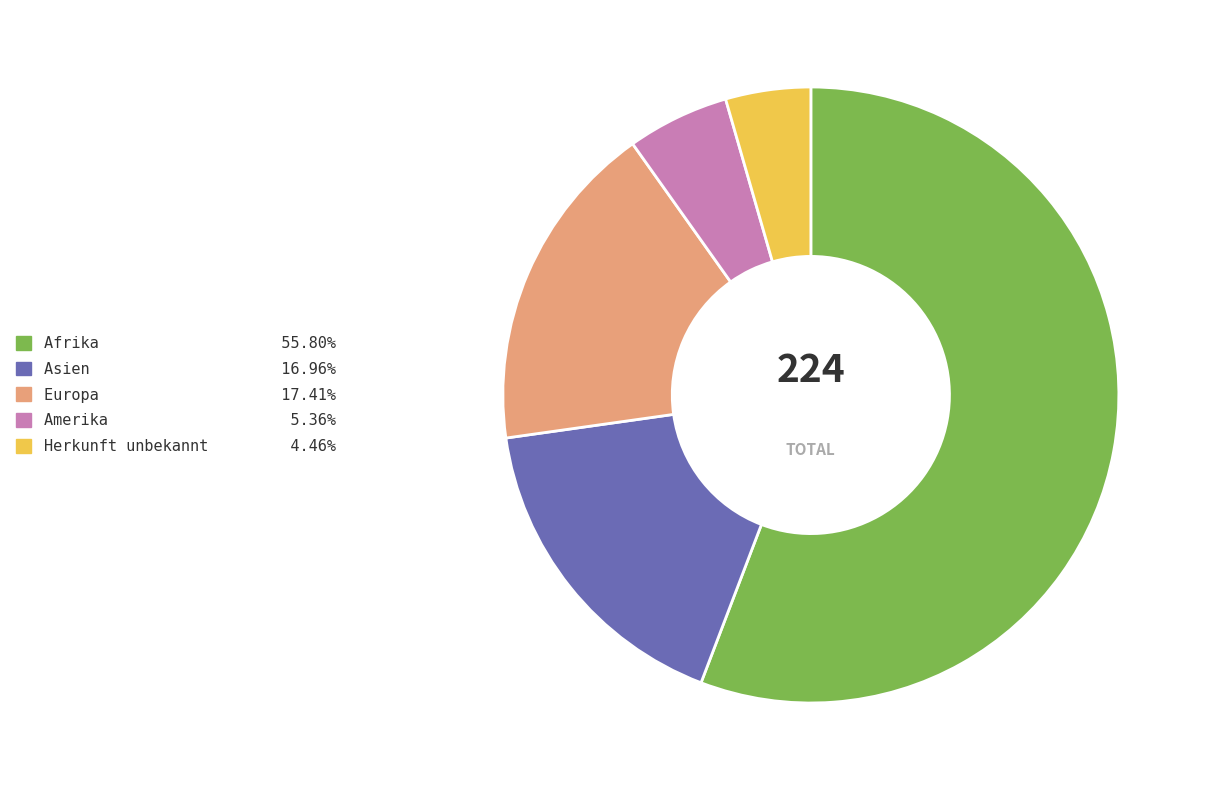

Does Amerika represent more than half of the total?

No